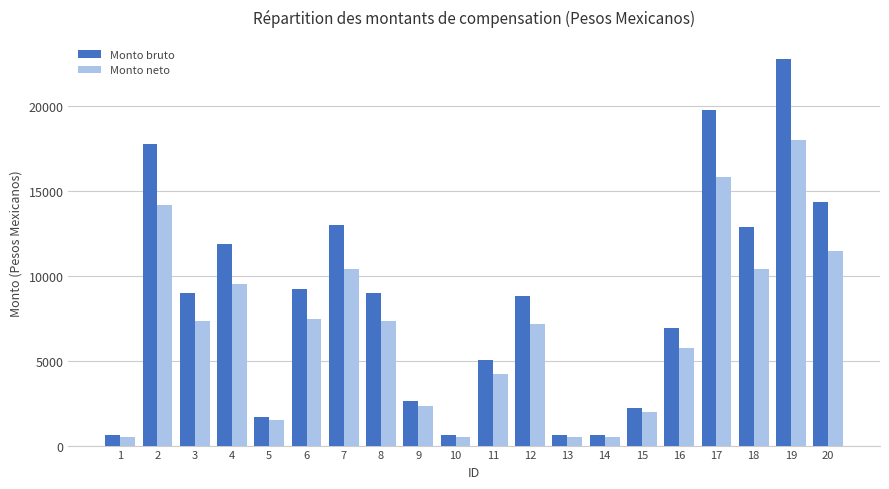

Rank the series by their average value, from highest to lowest.

Monto bruto, Monto neto